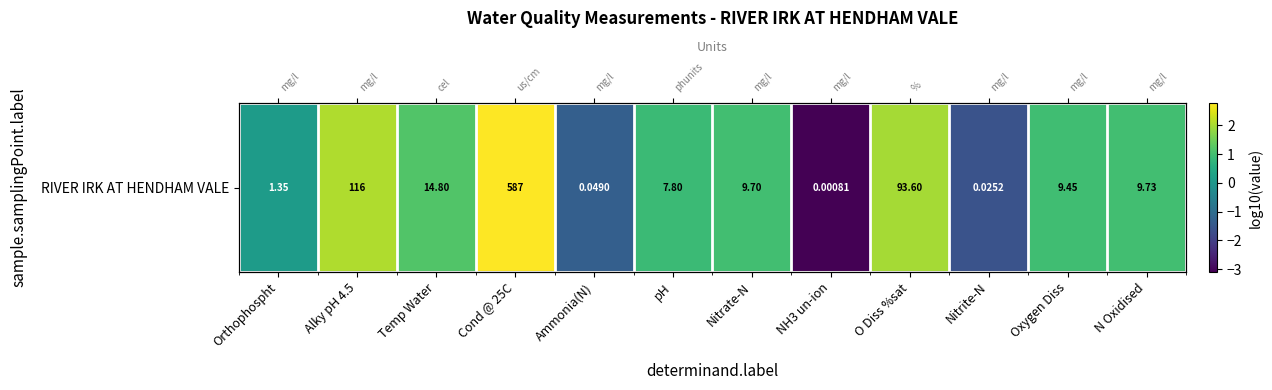

What is the greatest value displayed?

2.8